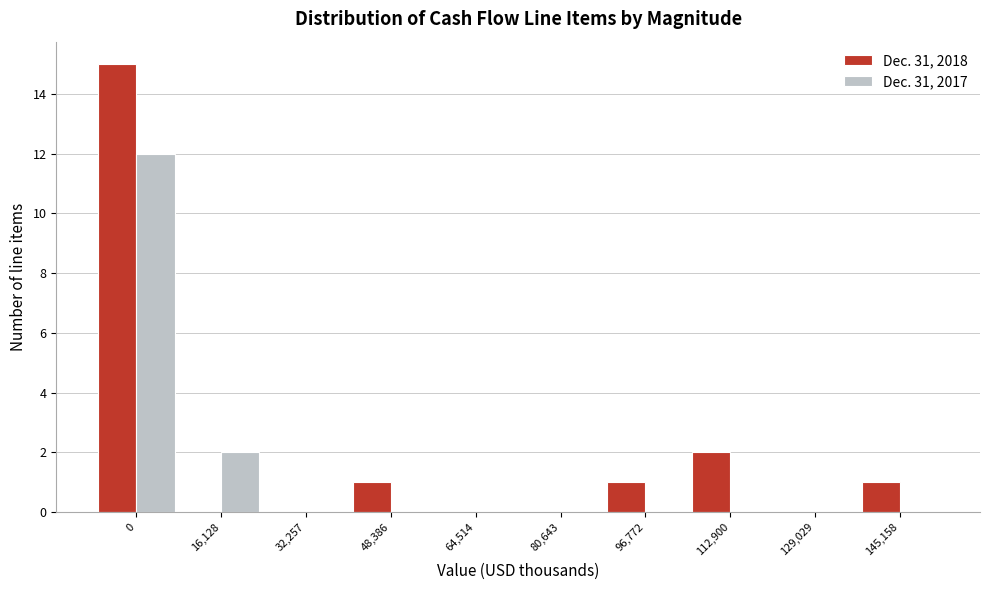

Reading left to right, extract all data points from this chart.

Dec. 31, 2018: 0=15	16,128=0	32,257=0	48,386=1	64,514=0	80,643=0	96,772=1	112,900=2	129,029=0	145,158=1
Dec. 31, 2017: 0=12	16,128=2	32,257=0	48,386=0	64,514=0	80,643=0	96,772=0	112,900=0	129,029=0	145,158=0